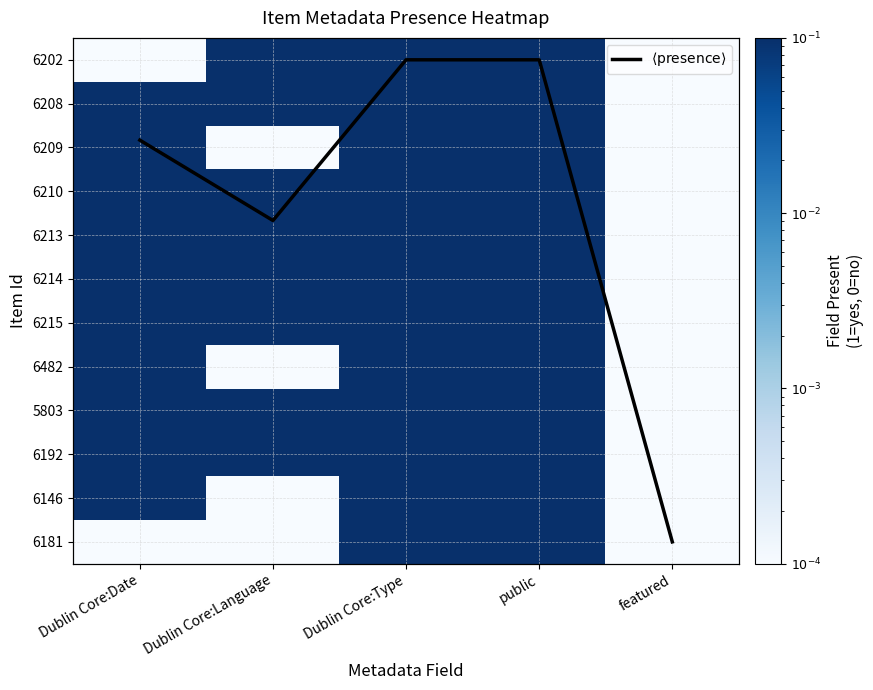

How many categories are shown in the chart?

5